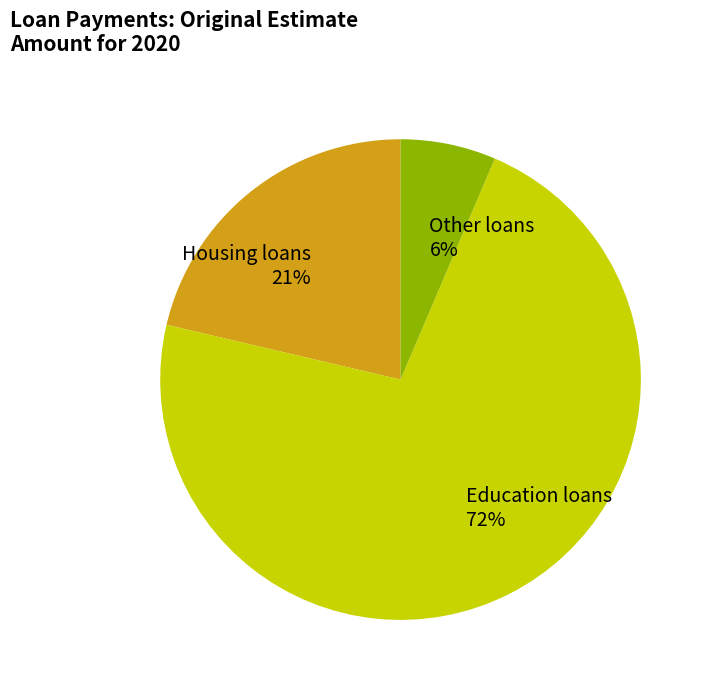

Do Education loans and Housing loans together represent more than half of the pie?

Yes